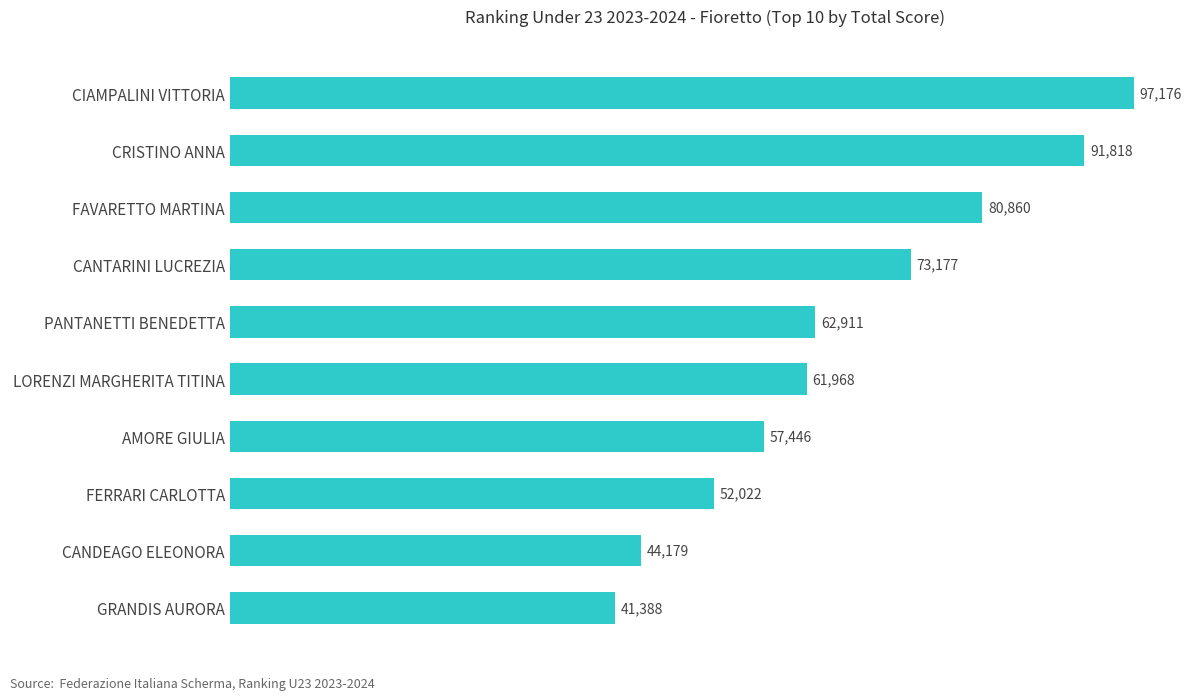

Rank the categories by value from lowest to highest.

GRANDIS AURORA, CANDEAGO ELEONORA, FERRARI CARLOTTA, AMORE GIULIA, LORENZI MARGHERITA TITINA, PANTANETTI BENEDETTA, CANTARINI LUCREZIA, FAVARETTO MARTINA, CRISTINO ANNA, CIAMPALINI VITTORIA